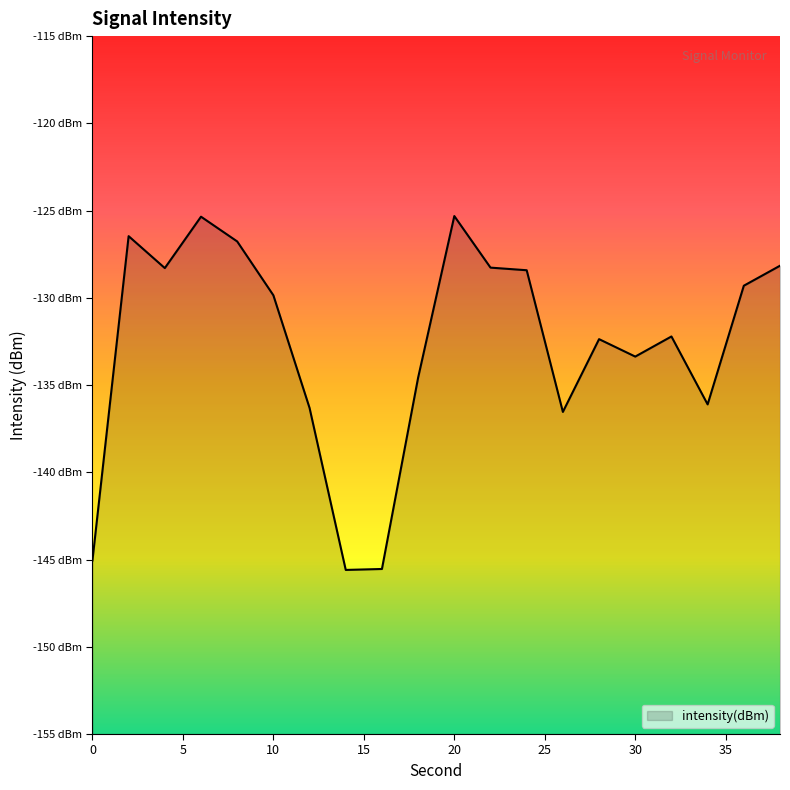

At which category does the data reach its first local valley?

4